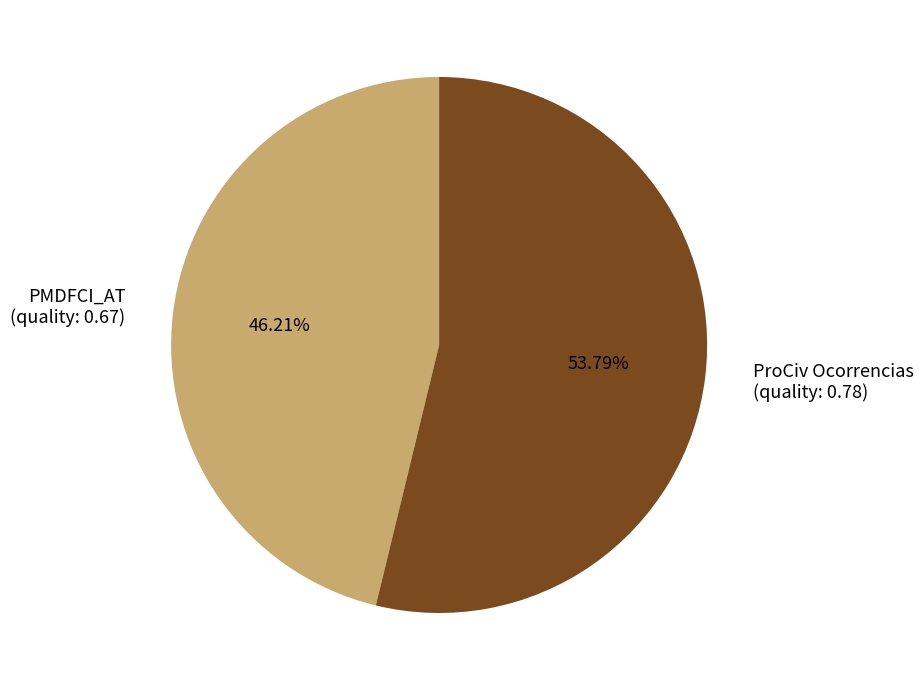

Is there any slice that represents more than half of the pie?

Yes